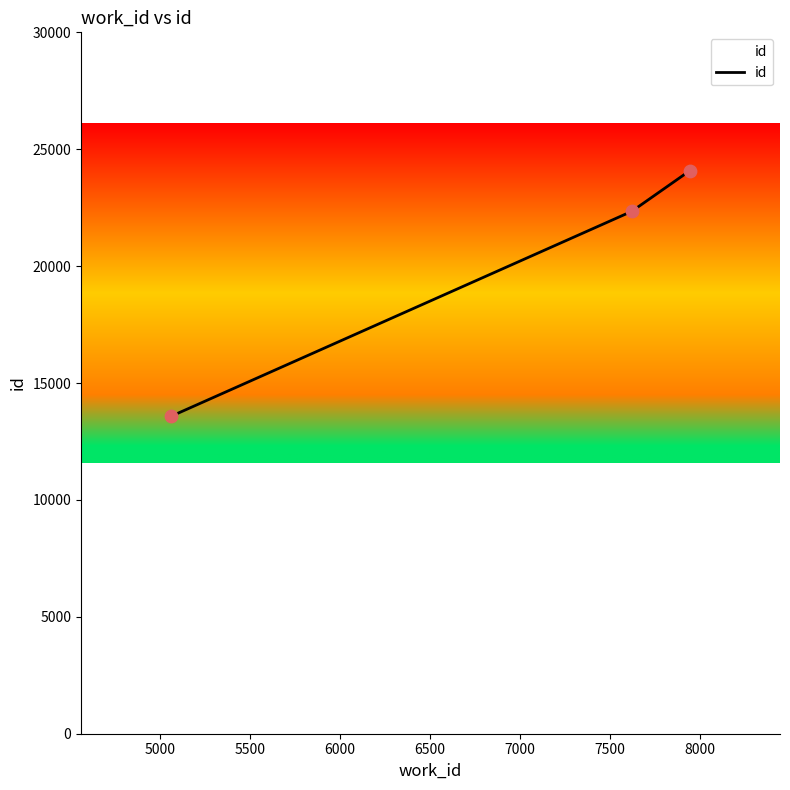

What is the sum of all values?

60008